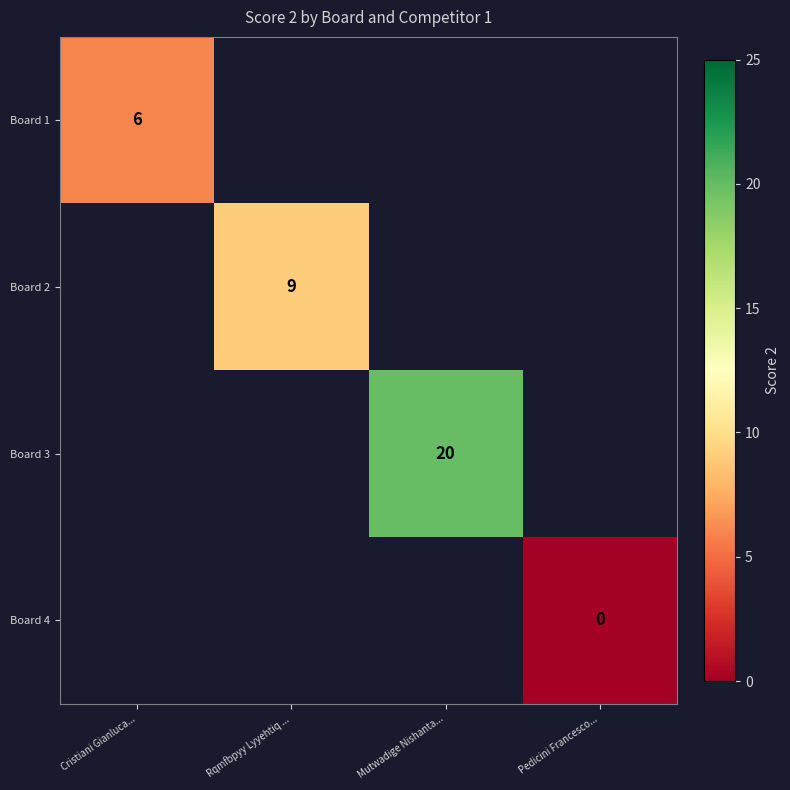

How many series are shown in this chart?

4